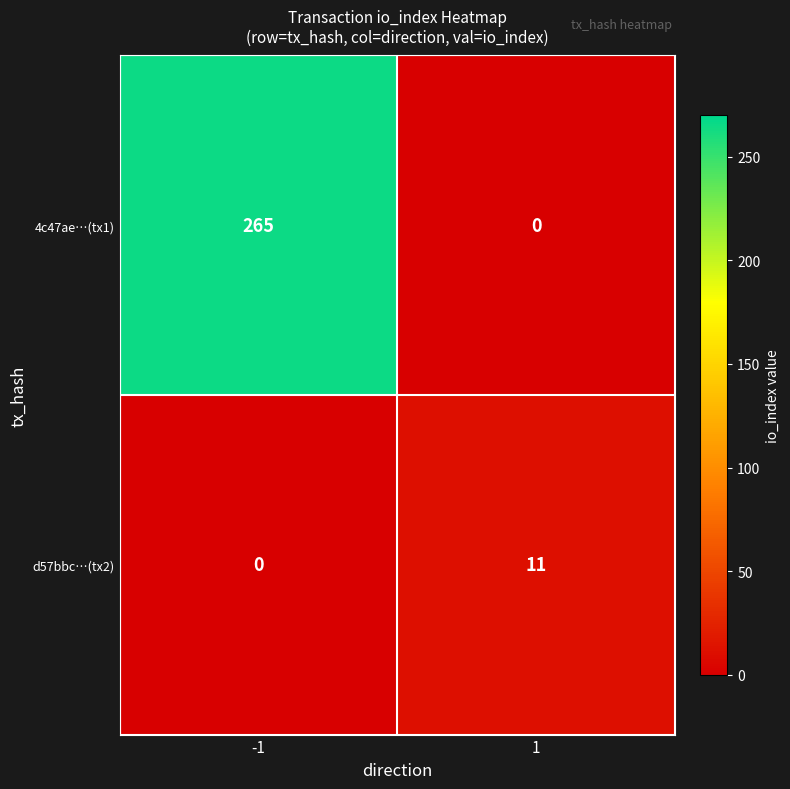

What is the sum of all d57bbc…(tx2) values?

11